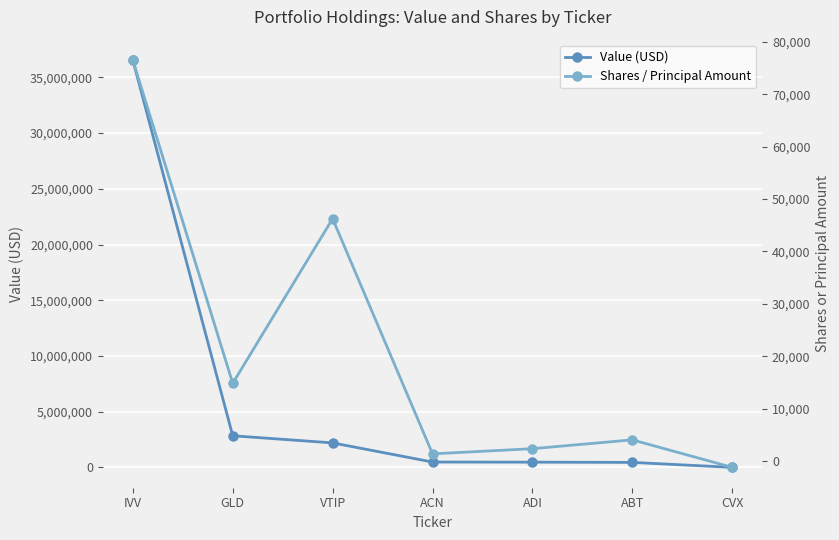

Which category has the lowest value in the Value (USD) series?

CVX